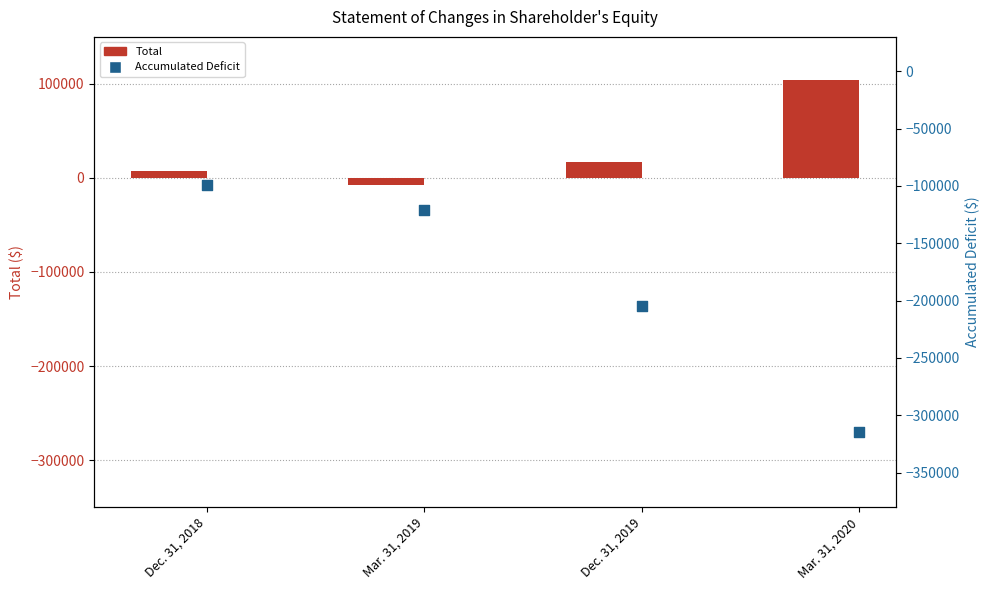

Is the value of Accumulated Deficit at Mar. 31, 2019 greater than the value of Total at Mar. 31, 2019?

No